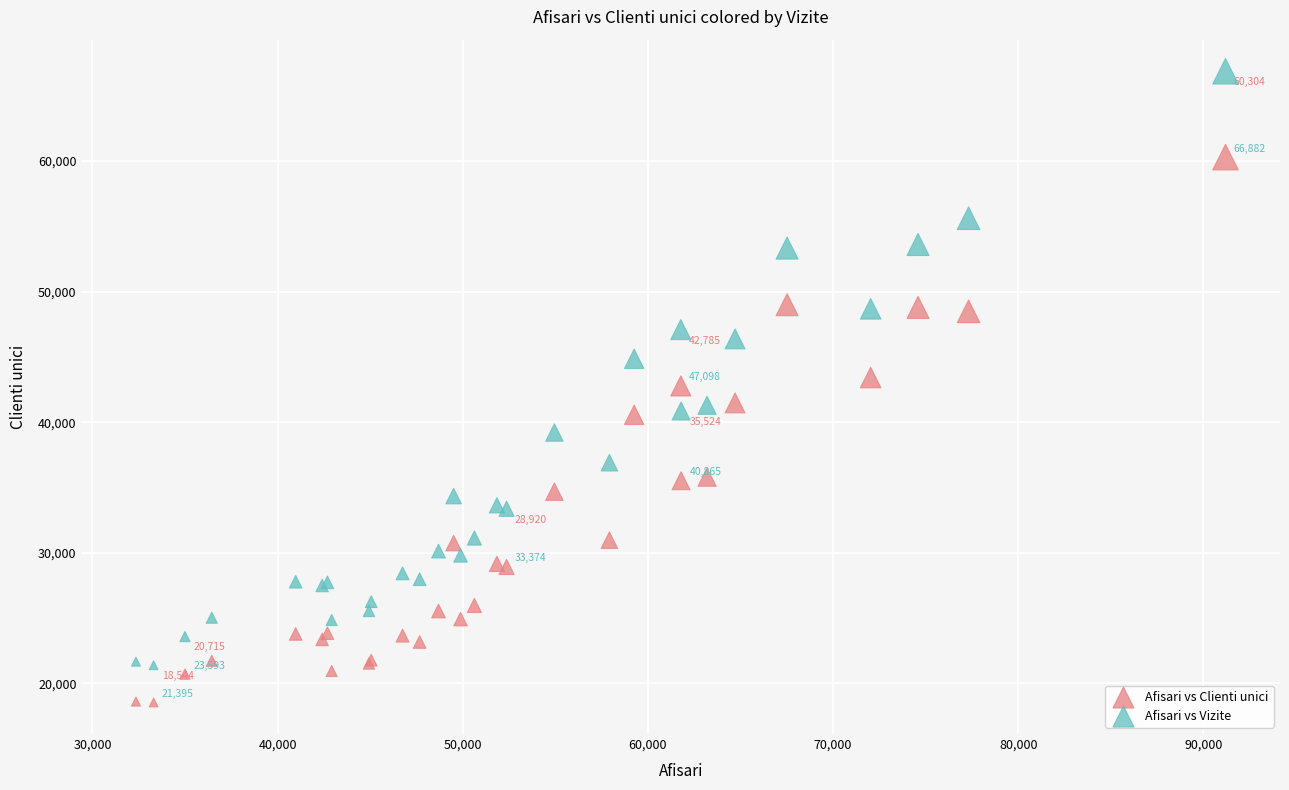

What are all the series names shown in the legend?

Afisari vs Clienti unici, Afisari vs Vizite